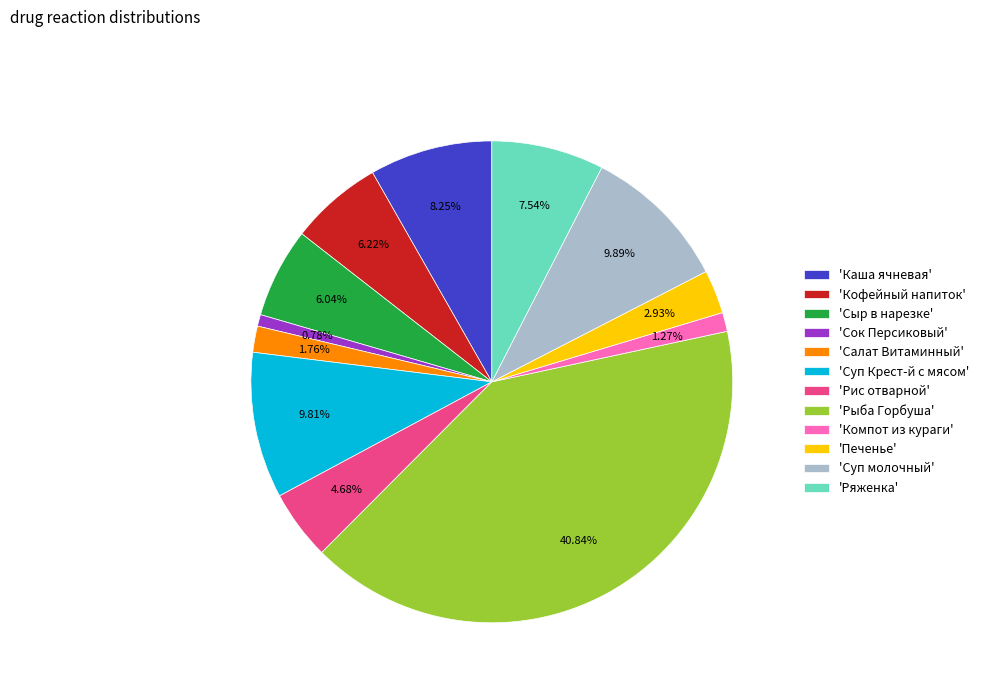

Combined, do 'Рис отварной' and 'Каша ячневая' account for over 50%?

No